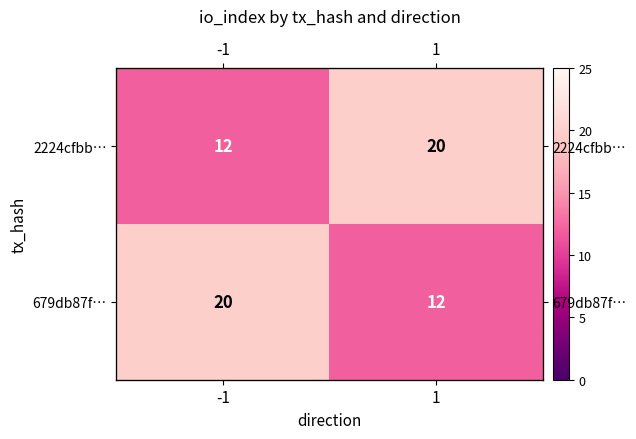

At how many categories does at least one series exceed 15?

2